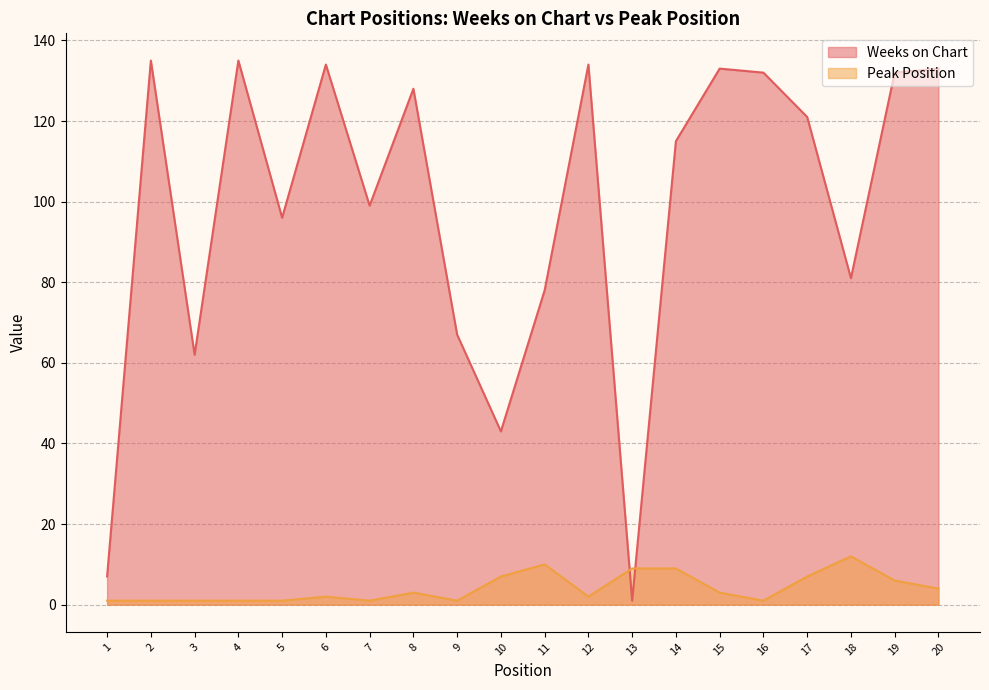

True or false: Peak Position has a value of 5 at 15.

False